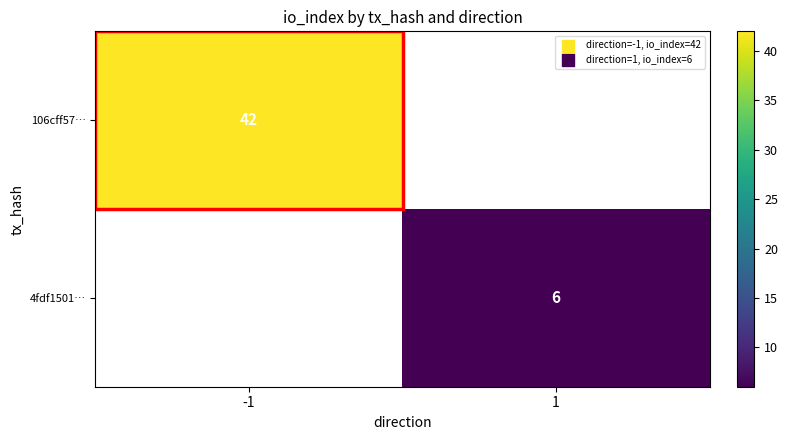

The value of 106cff57… at -1 is 42. True or false?

True